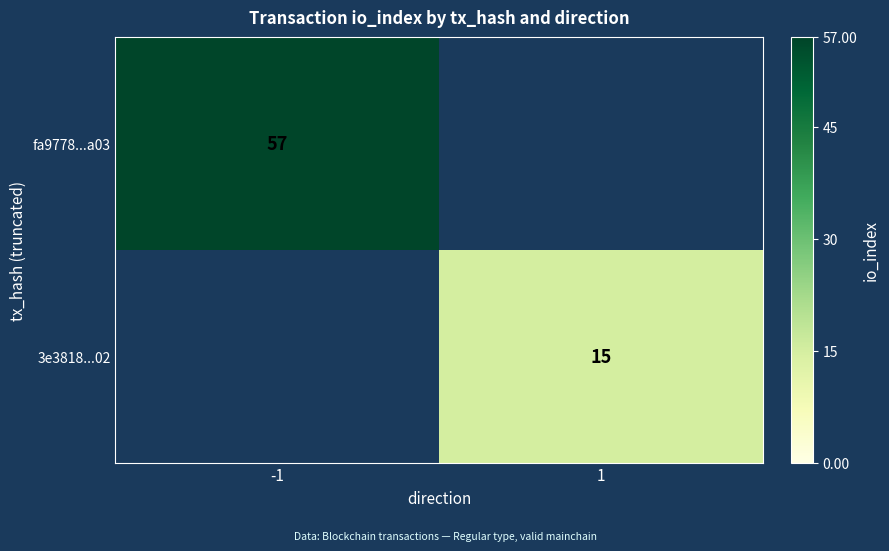

Which label corresponds to the largest value in the chart?

-1